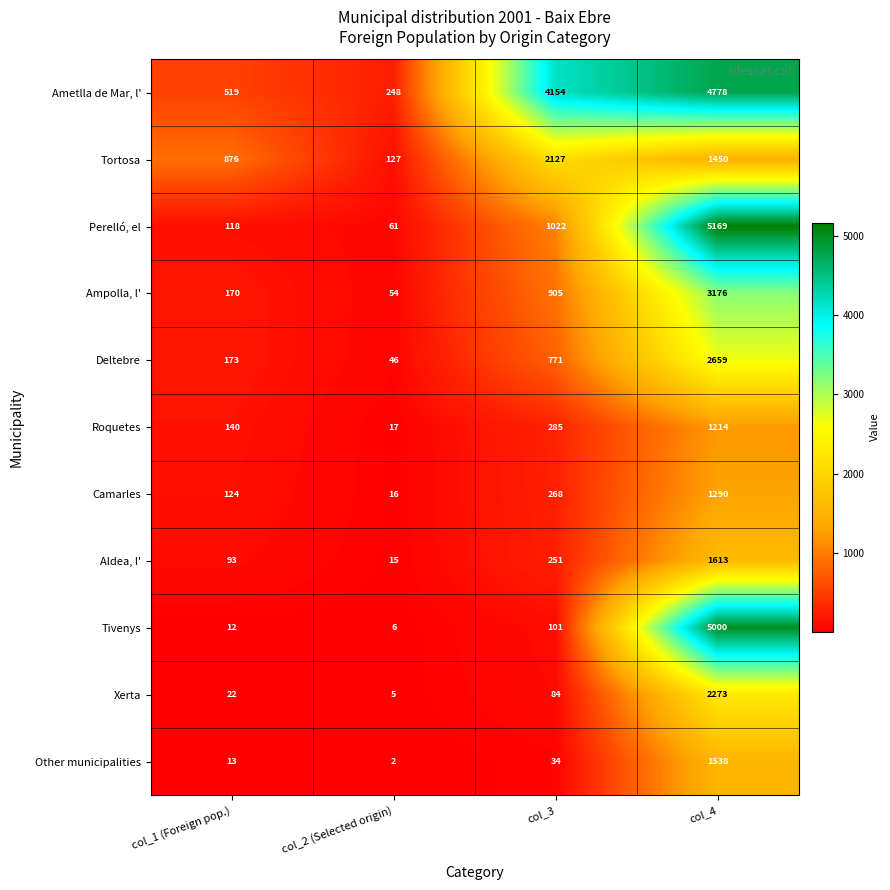

At which category is the sum across all series the highest?

col_4